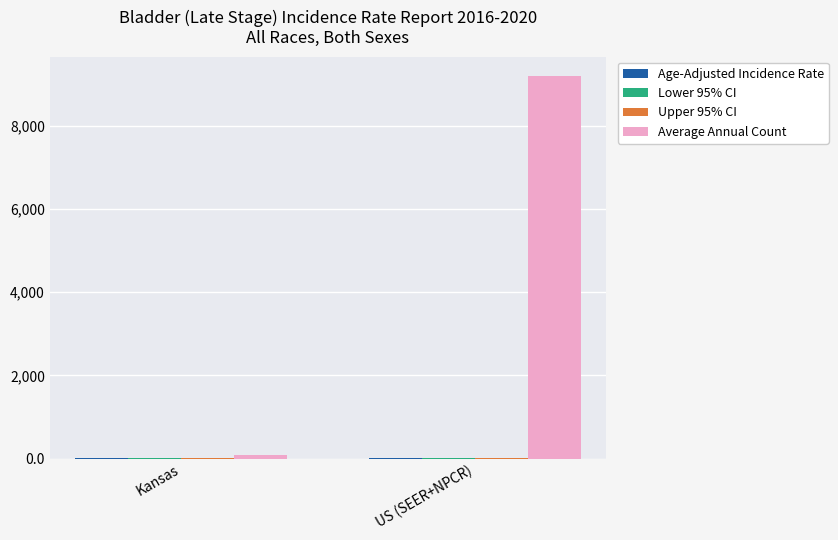

At which category is the sum across all series the highest?

US (SEER+NPCR)